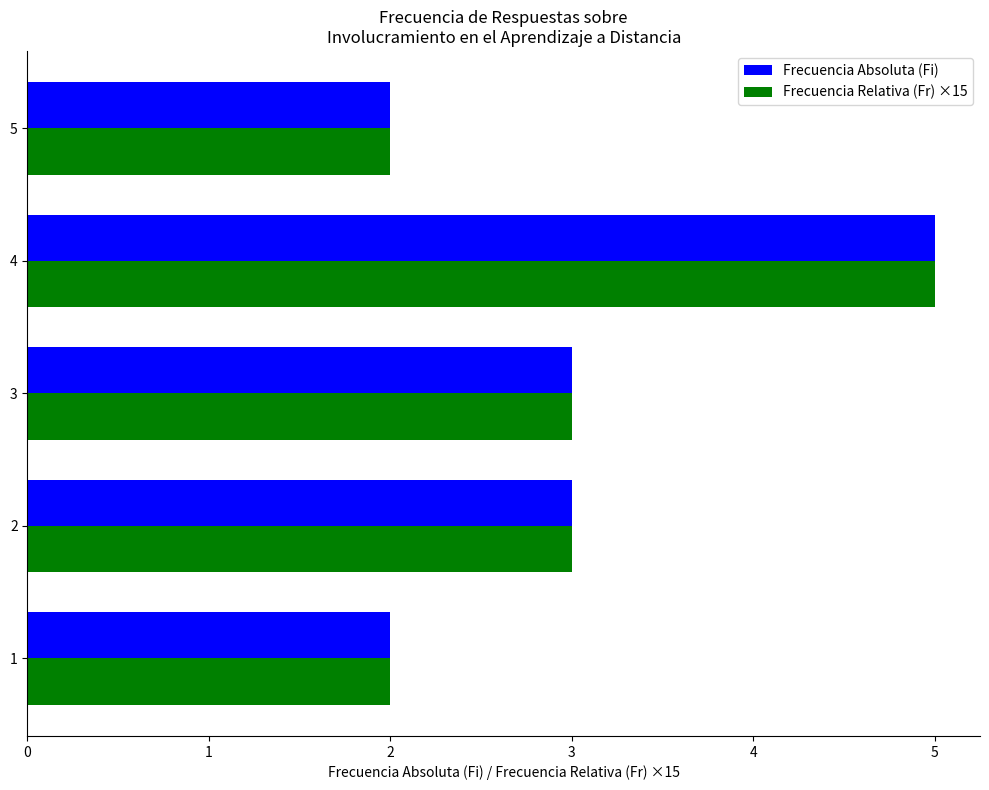

What is the total value across all series at 1?

4